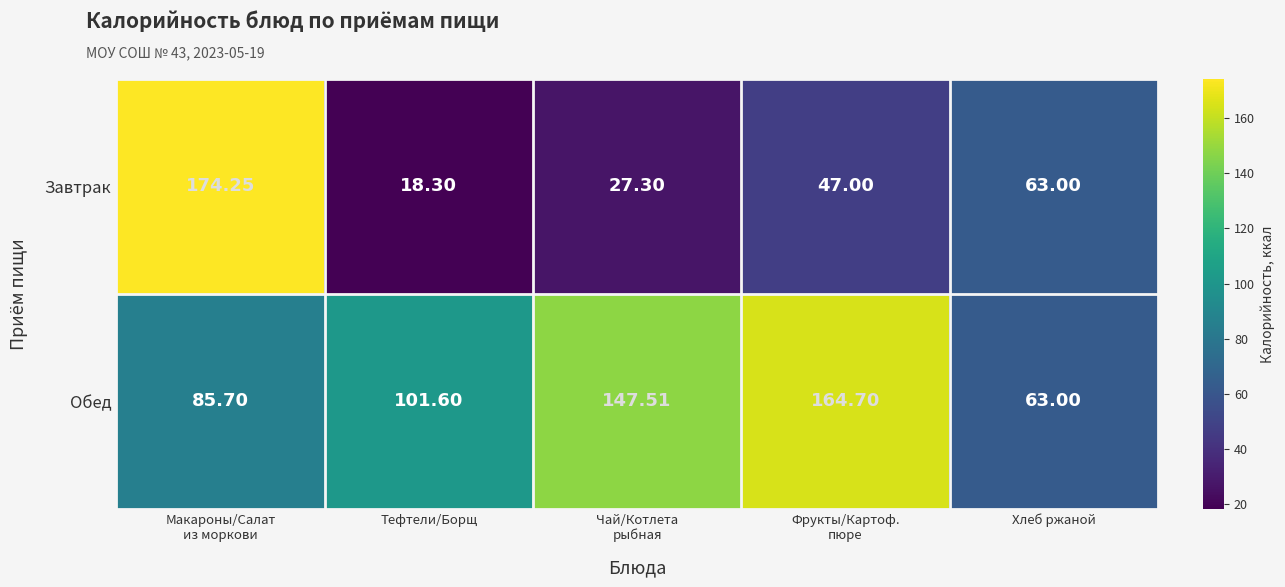

Rank the series by their maximum value, from lowest to highest.

Обед, Завтрак